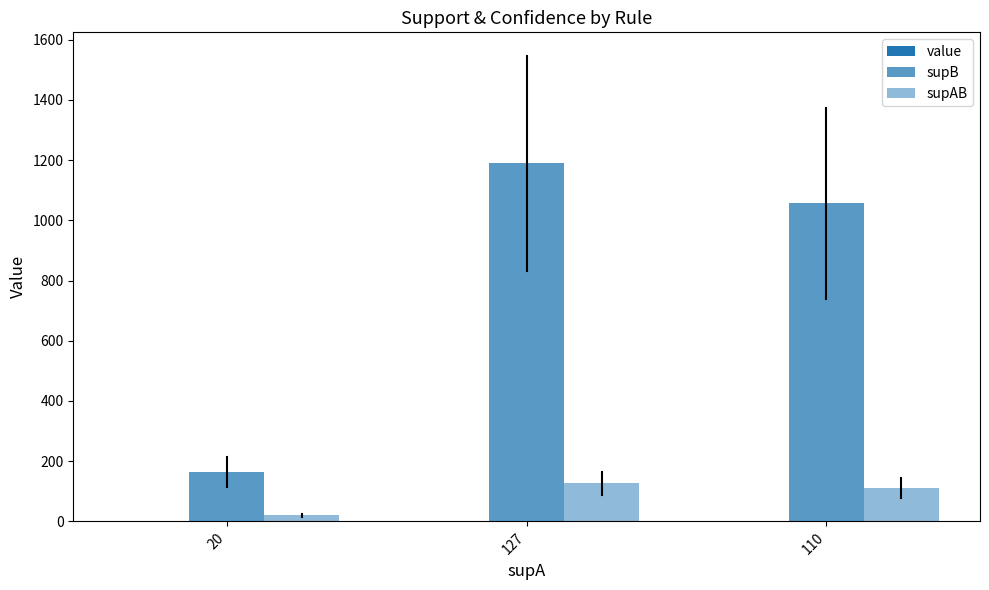

Count the number of categories in the chart.

3